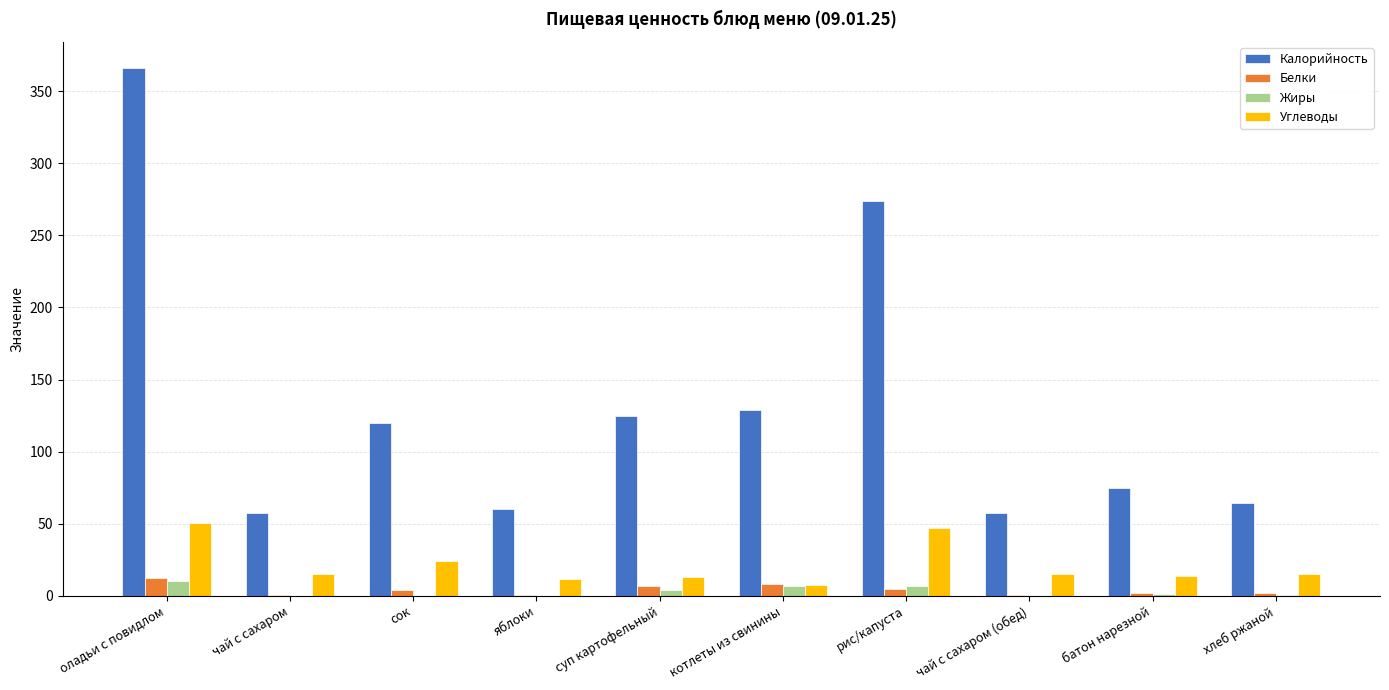

What is the maximum value shown in the chart?

366.0